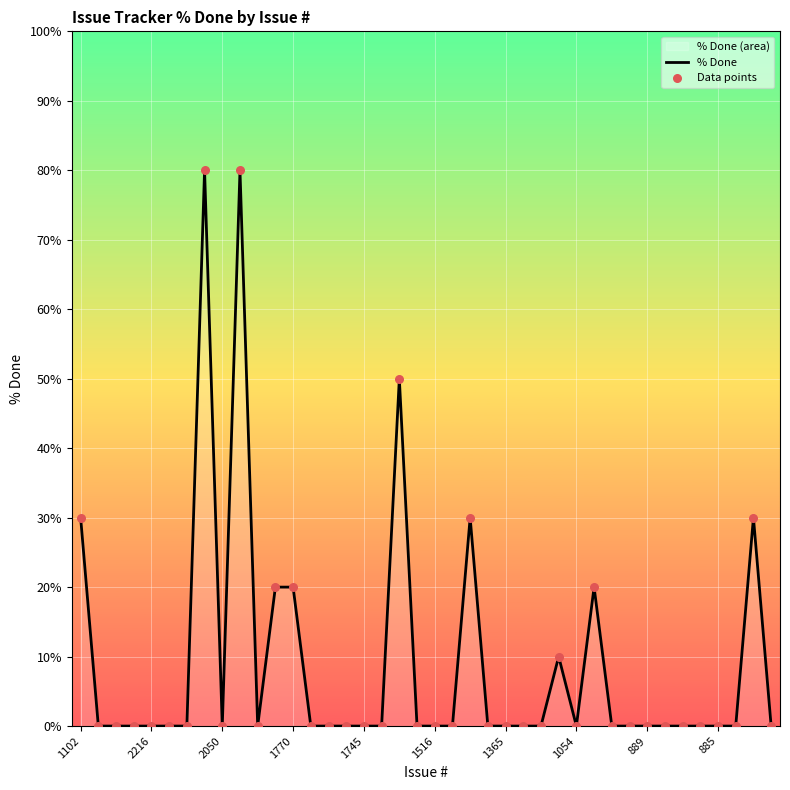

Is the value of Data points at 18 greater than the value of % Done at 25?

Yes